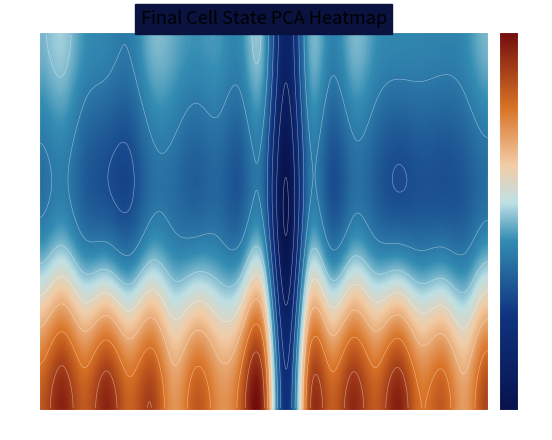

At which category is the sum across all series the highest?

DTASelect